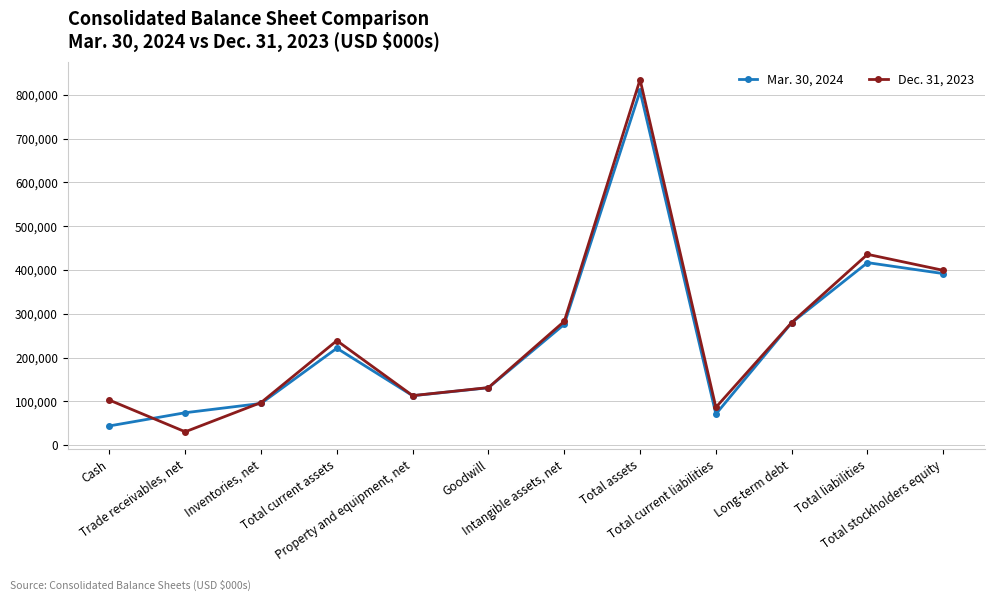

Which series has the widest spread of values?

Dec. 31, 2023